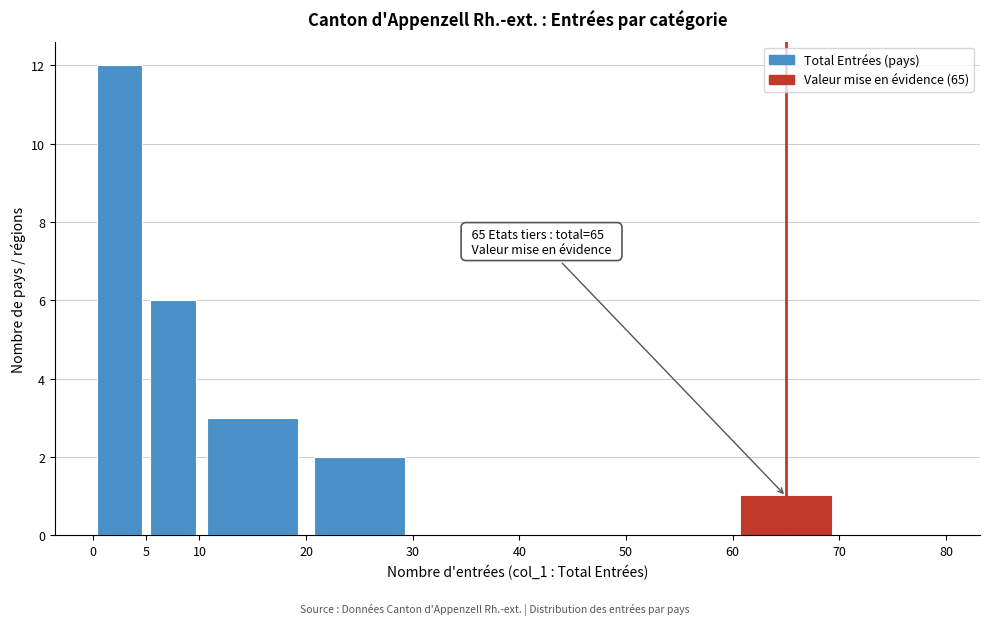

Which range on the x-axis has the tallest bar?

0 to 5